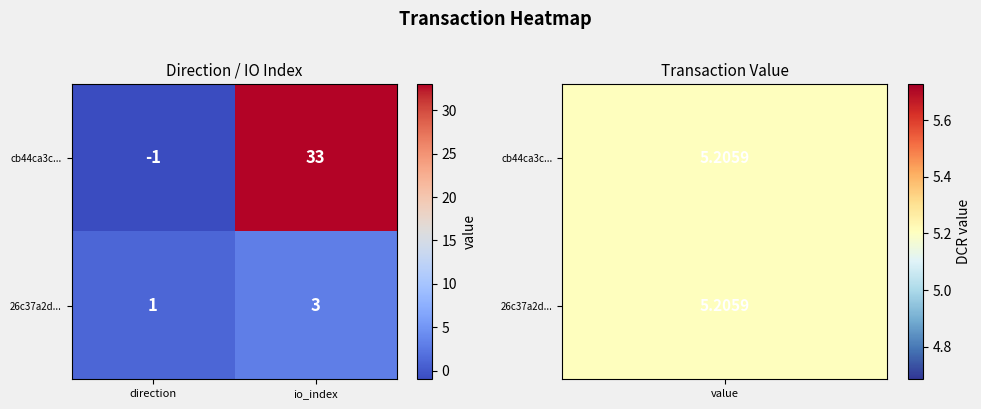

Which label corresponds to the largest value in the chart?

io_index